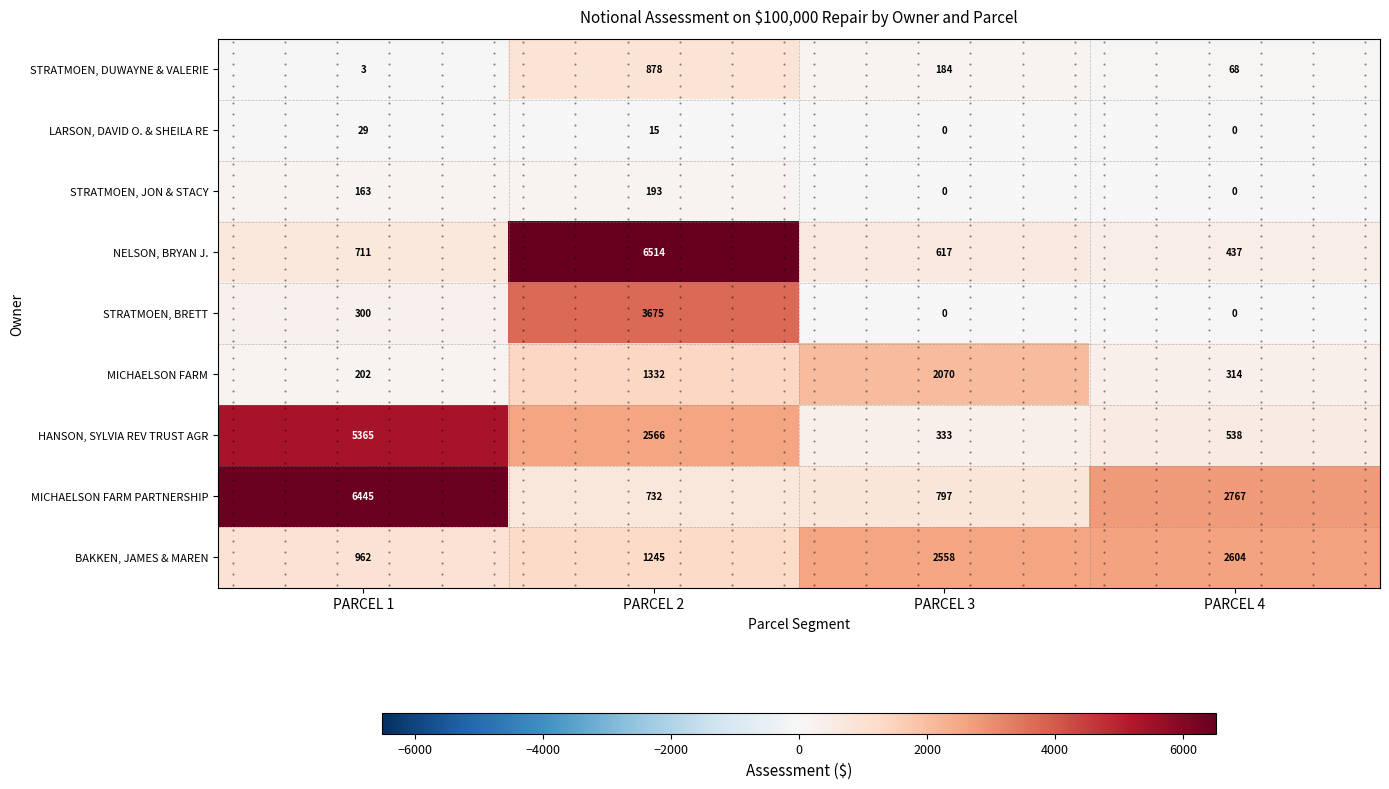

How many series are shown in this chart?

9